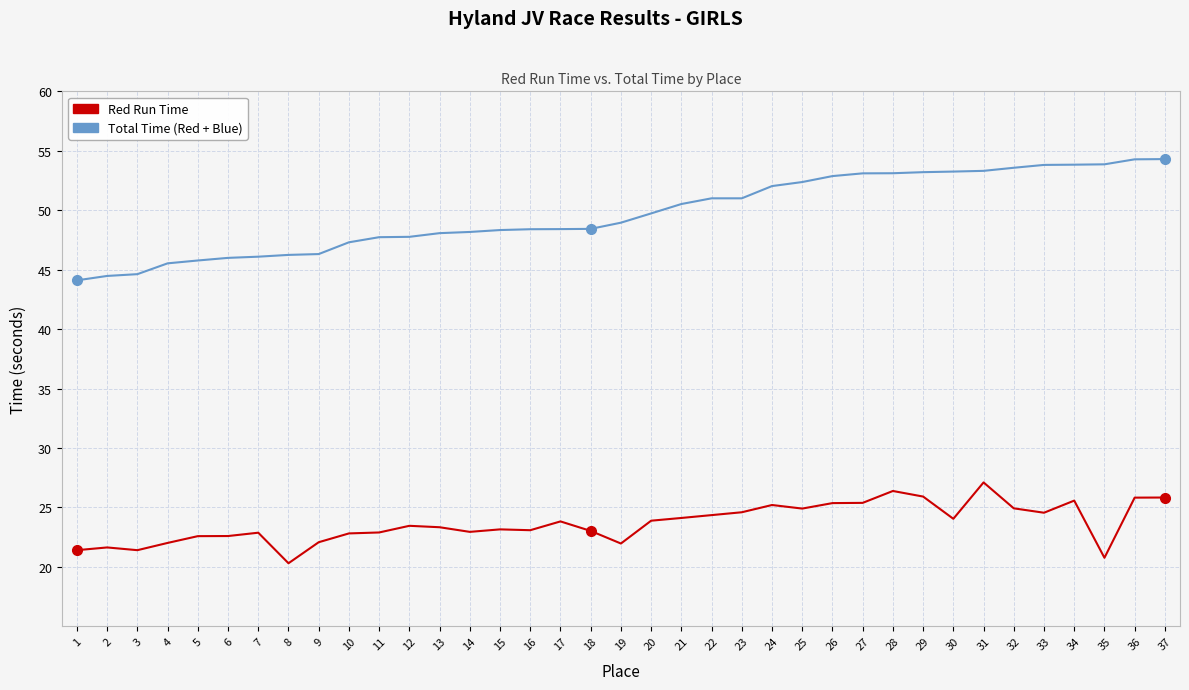

What is the greatest value displayed?

54.3